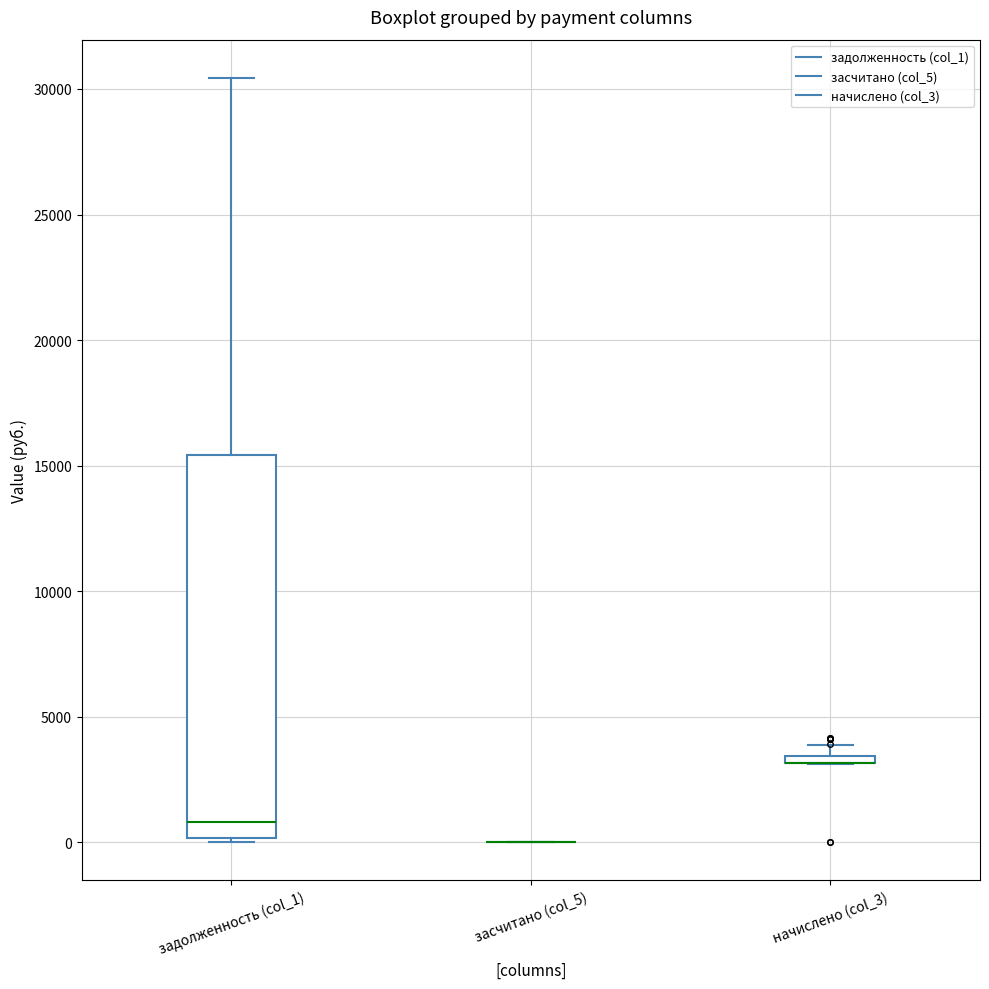

Where is the upper edge of the box for начислено (col_3) on the y-axis? The values are not printed on the chart, so give them approximately, as read against the axis.

3500